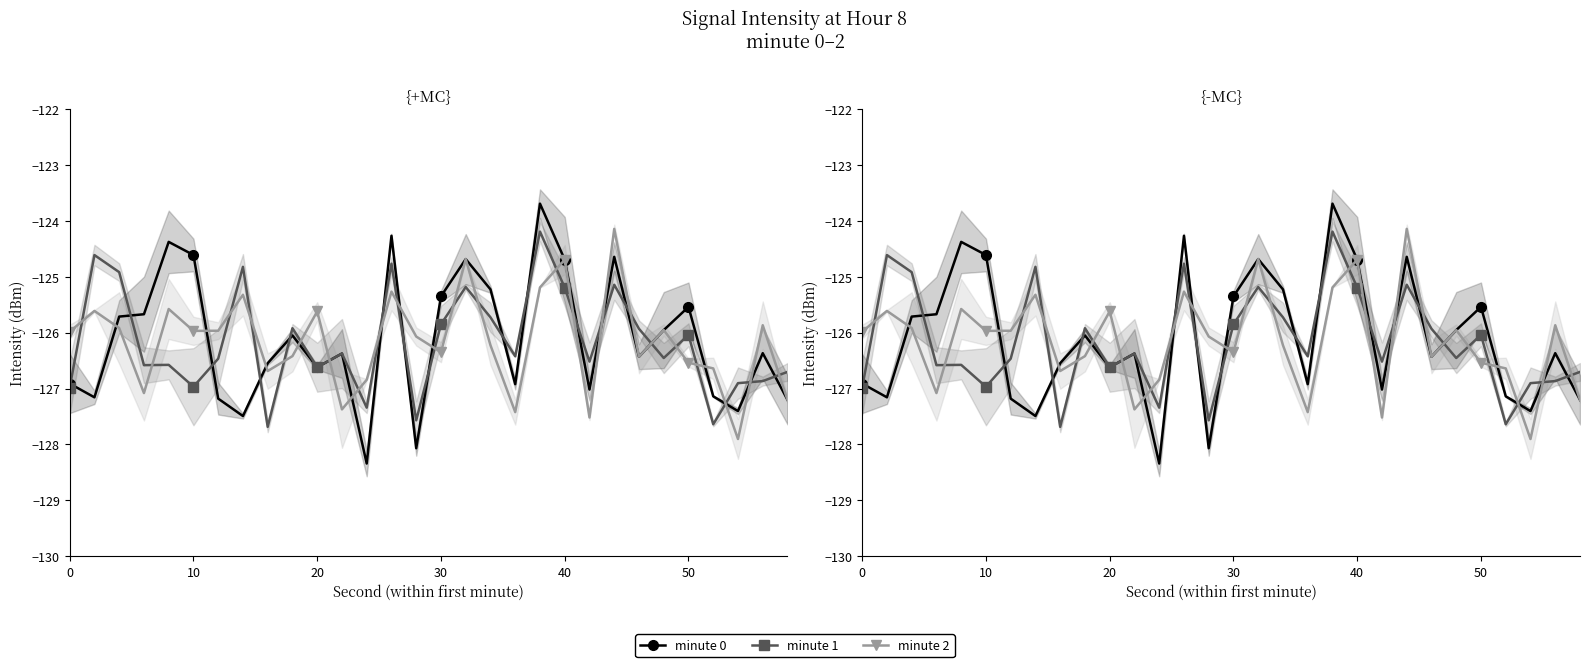

Does the chart have visible grid lines?

No